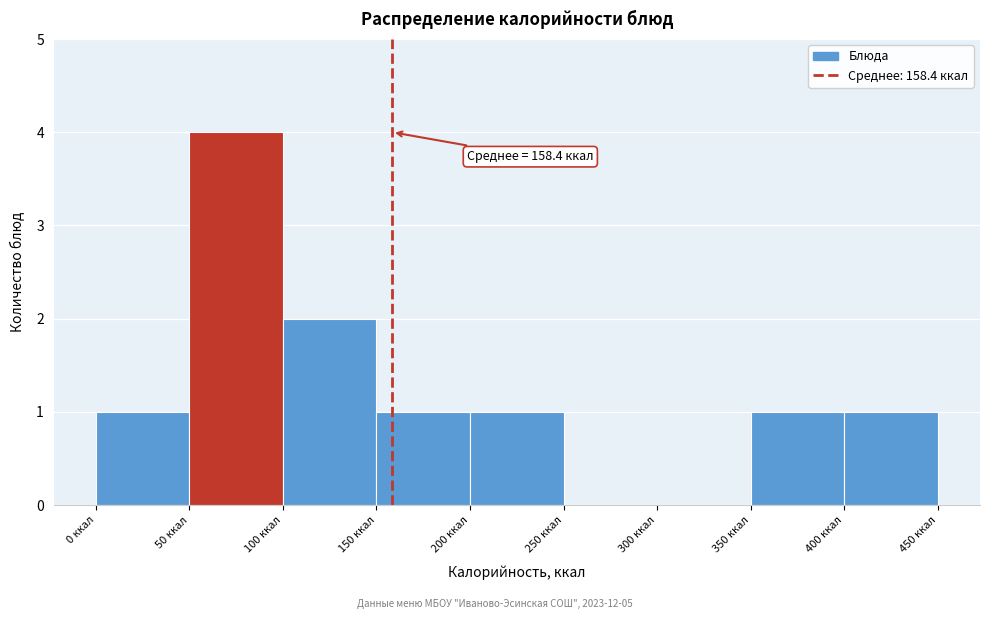

Over which range of the x-axis is the bar tallest?

50 to 100